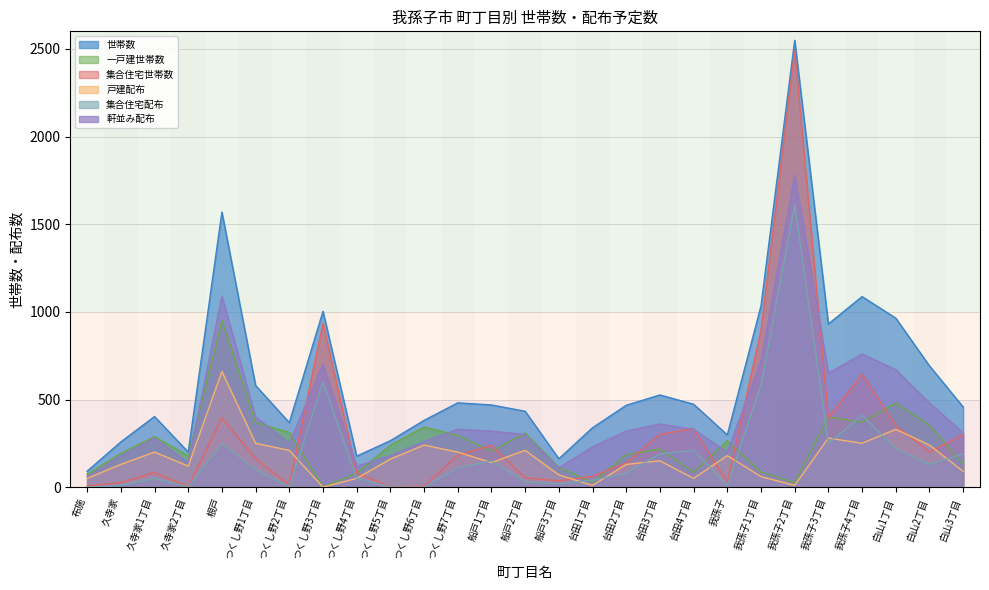

Rank the series by their maximum value, from lowest to highest.

戸建配布, 一戸建世帯数, 集合住宅配布, 軒並み配布, 集合住宅世帯数, 世帯数